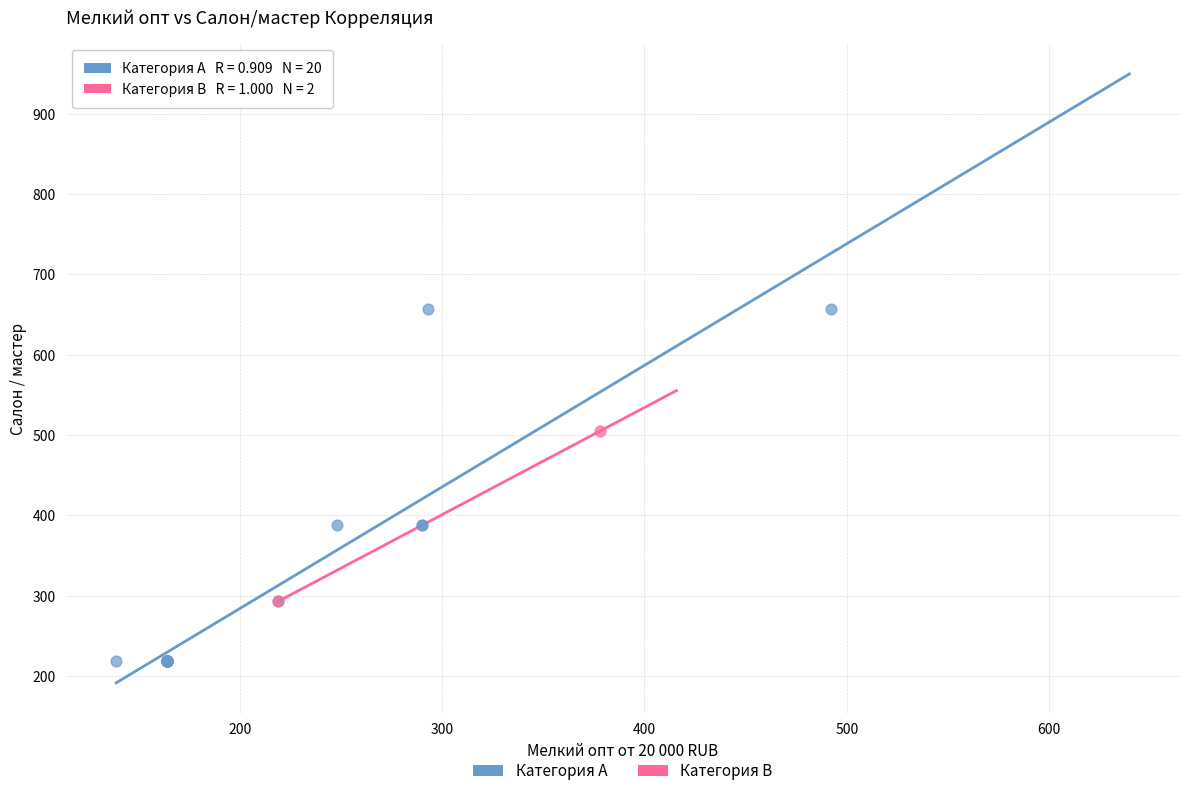

What are all the series names shown in the legend?

Категория A, Категория B